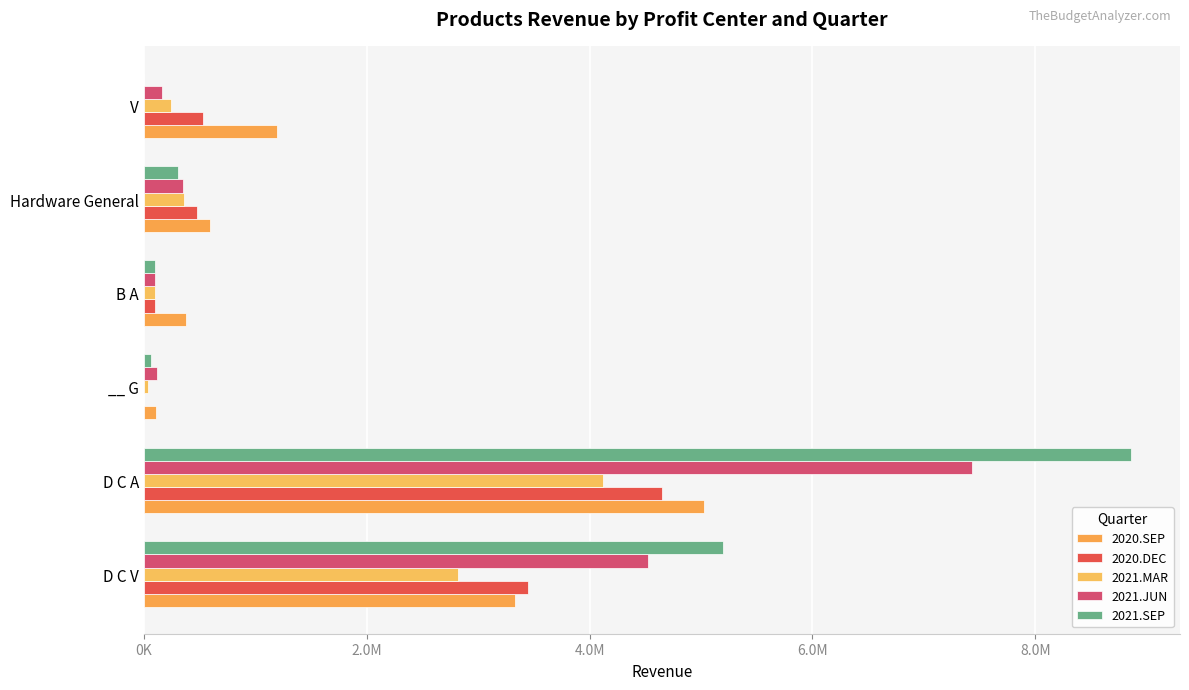

What are all the series names shown in the legend?

2020.SEP, 2020.DEC, 2021.MAR, 2021.JUN, 2021.SEP